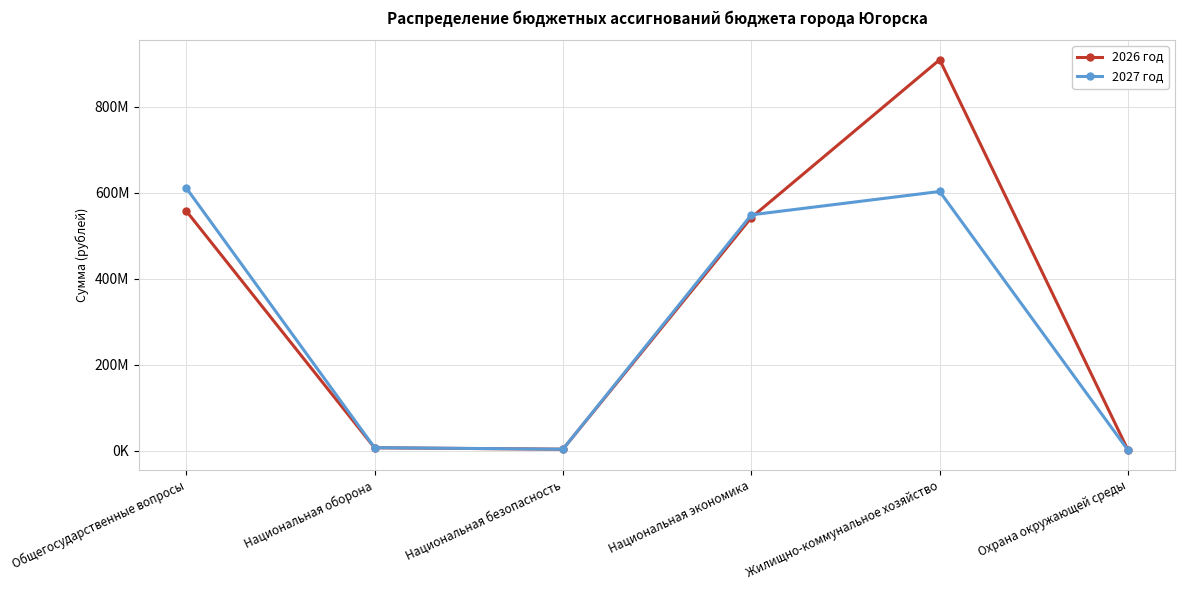

After their last crossing, which series has the higher values: 2027 год or 2026 год?

2026 год